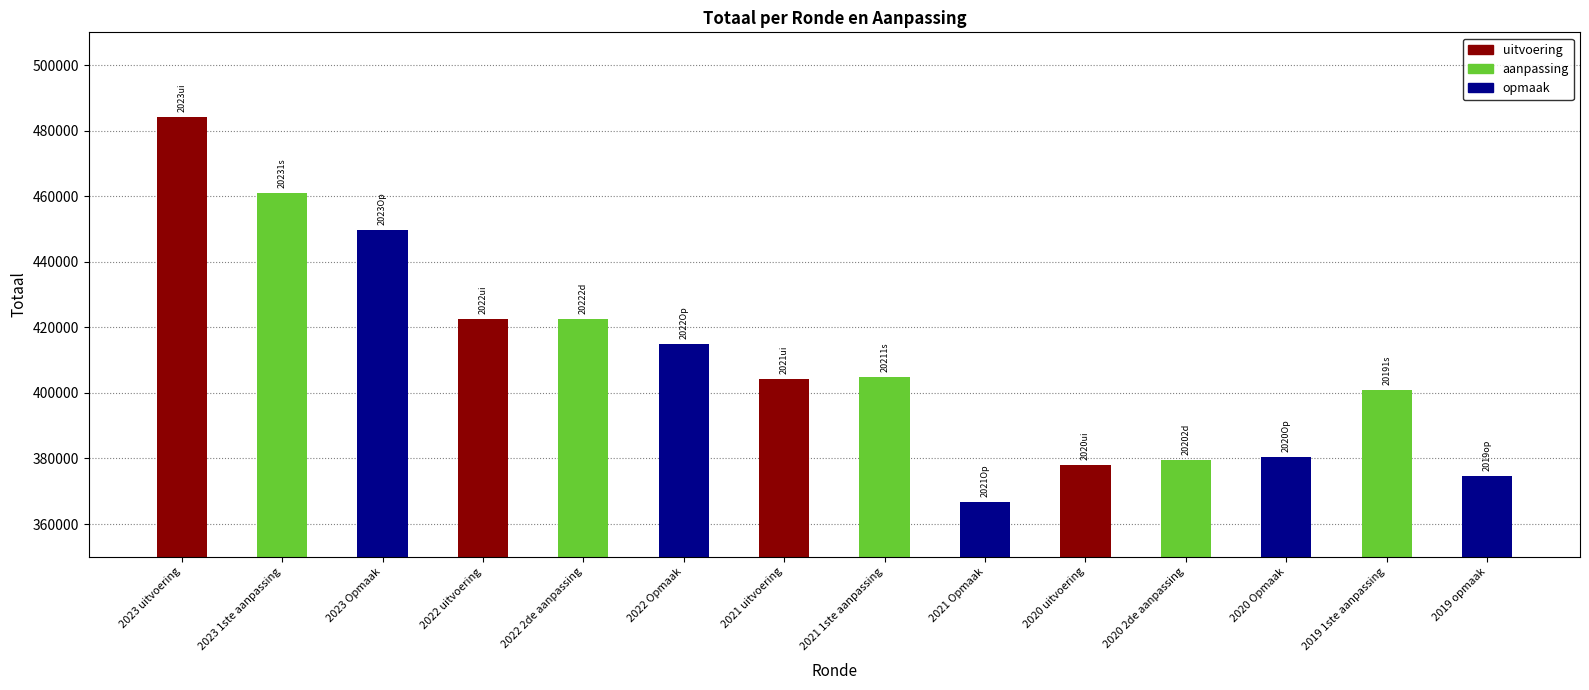

How many bars are there in total?

14